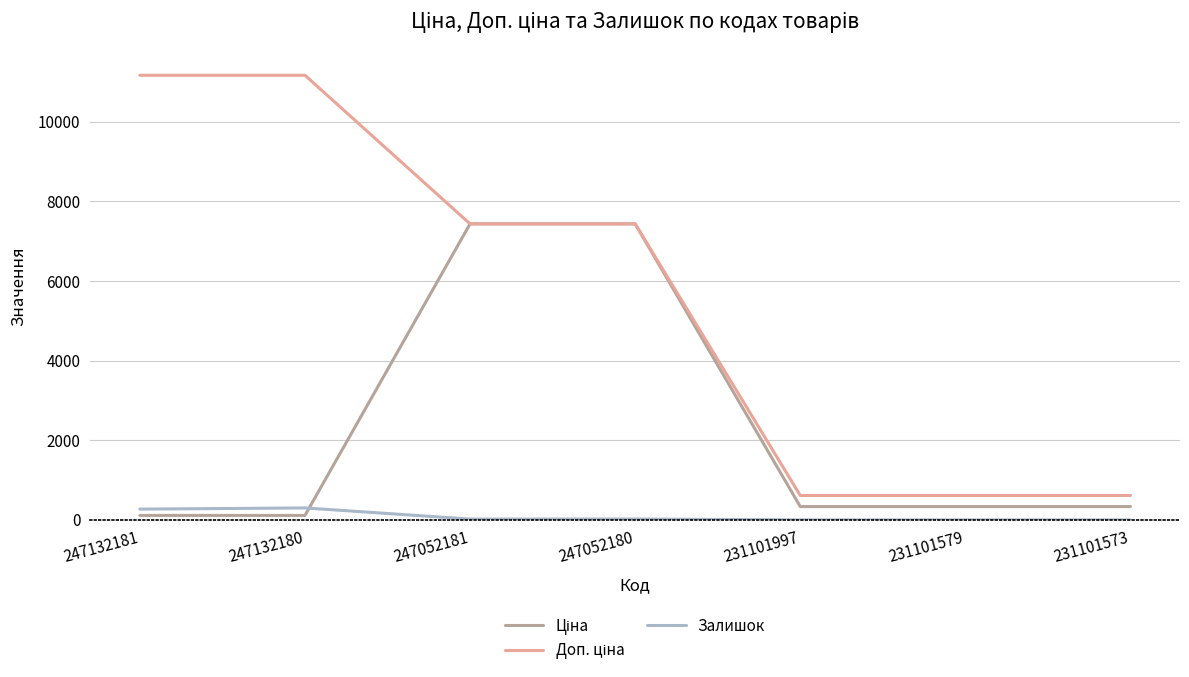

The value of Залишок at 231101579 is 0.0. True or false?

True